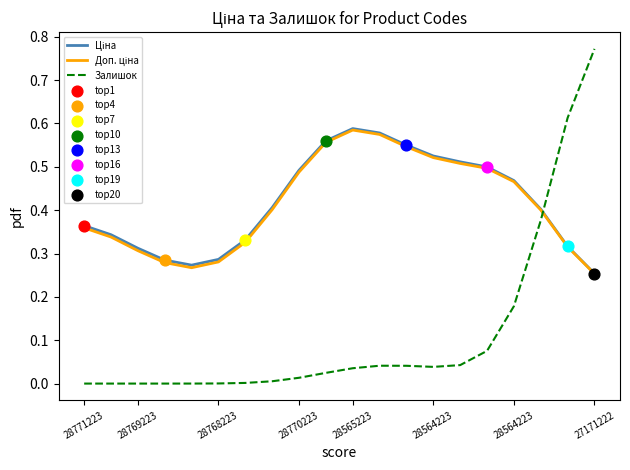

Which series has the widest spread of values?

Залишок